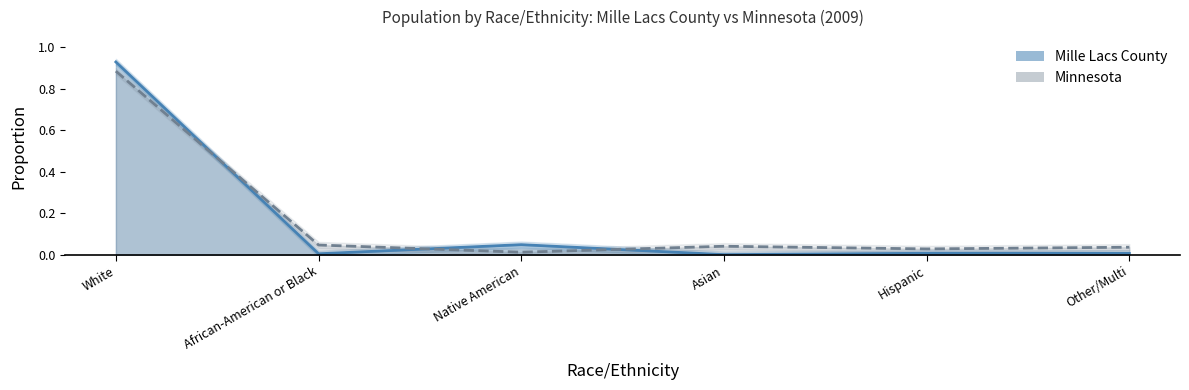

What is the label of the 1st point from the right?

Other/Multi